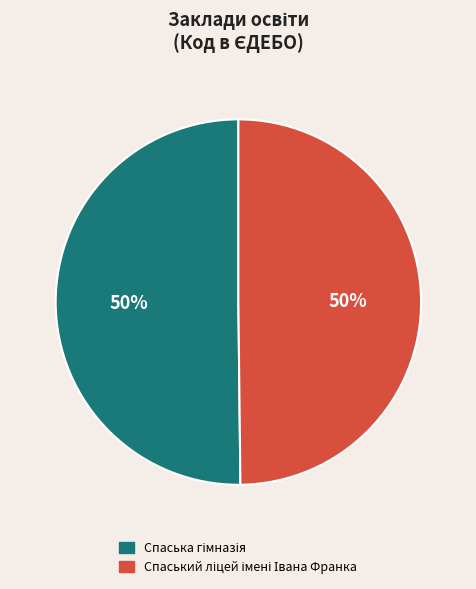

Which has a higher value, Спаський ліцей імені Івана Франка or Спаська гімназія?

Спаська гімназія